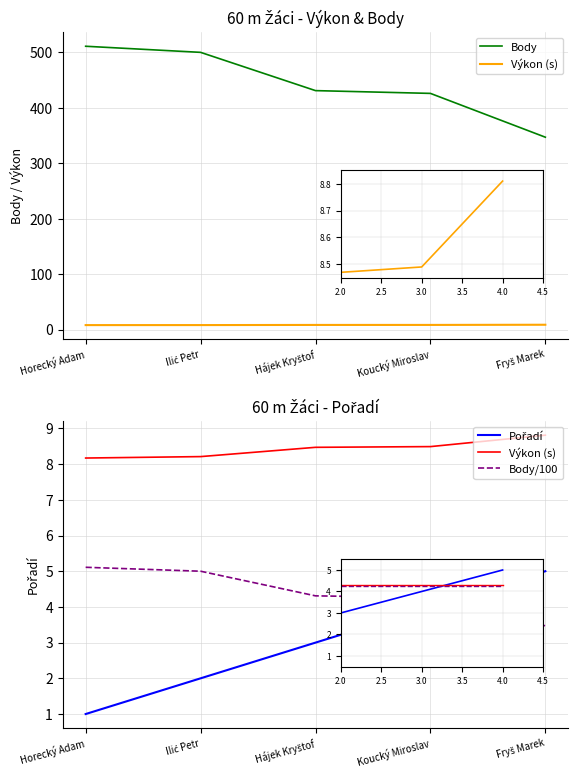

What is the difference between the maximum and minimum values in the Body/100 series?

1.6